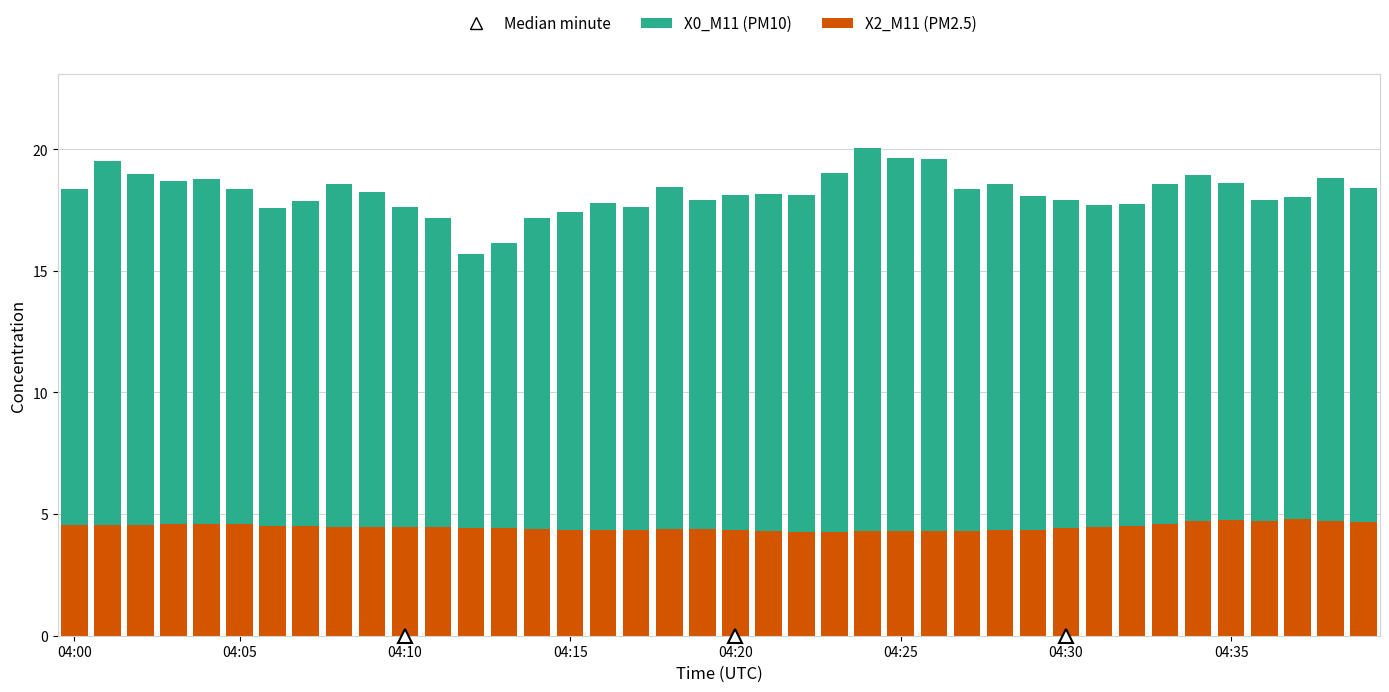

How many bars are there in total?

40